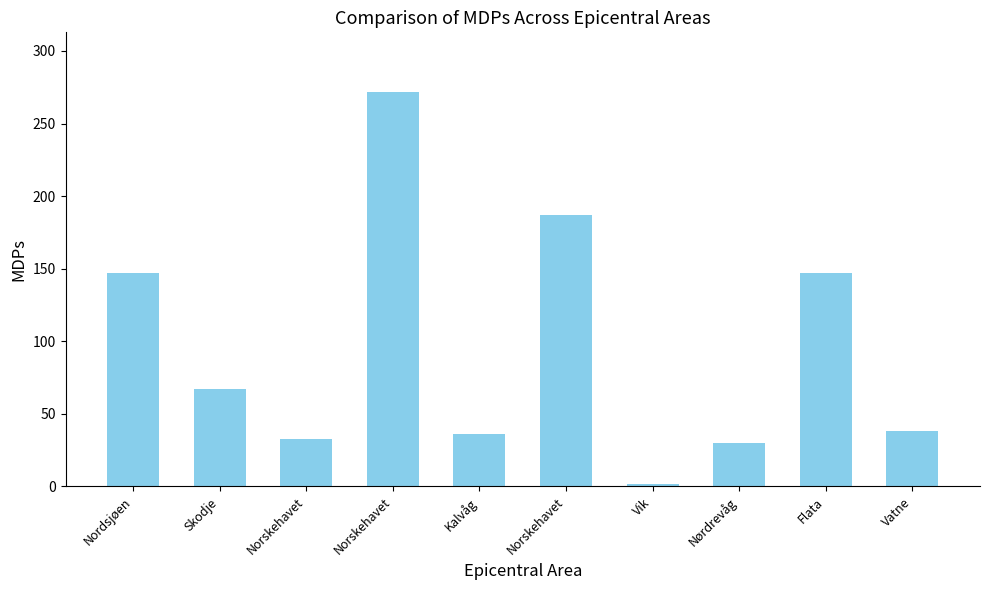

How many bars are there in total?

10